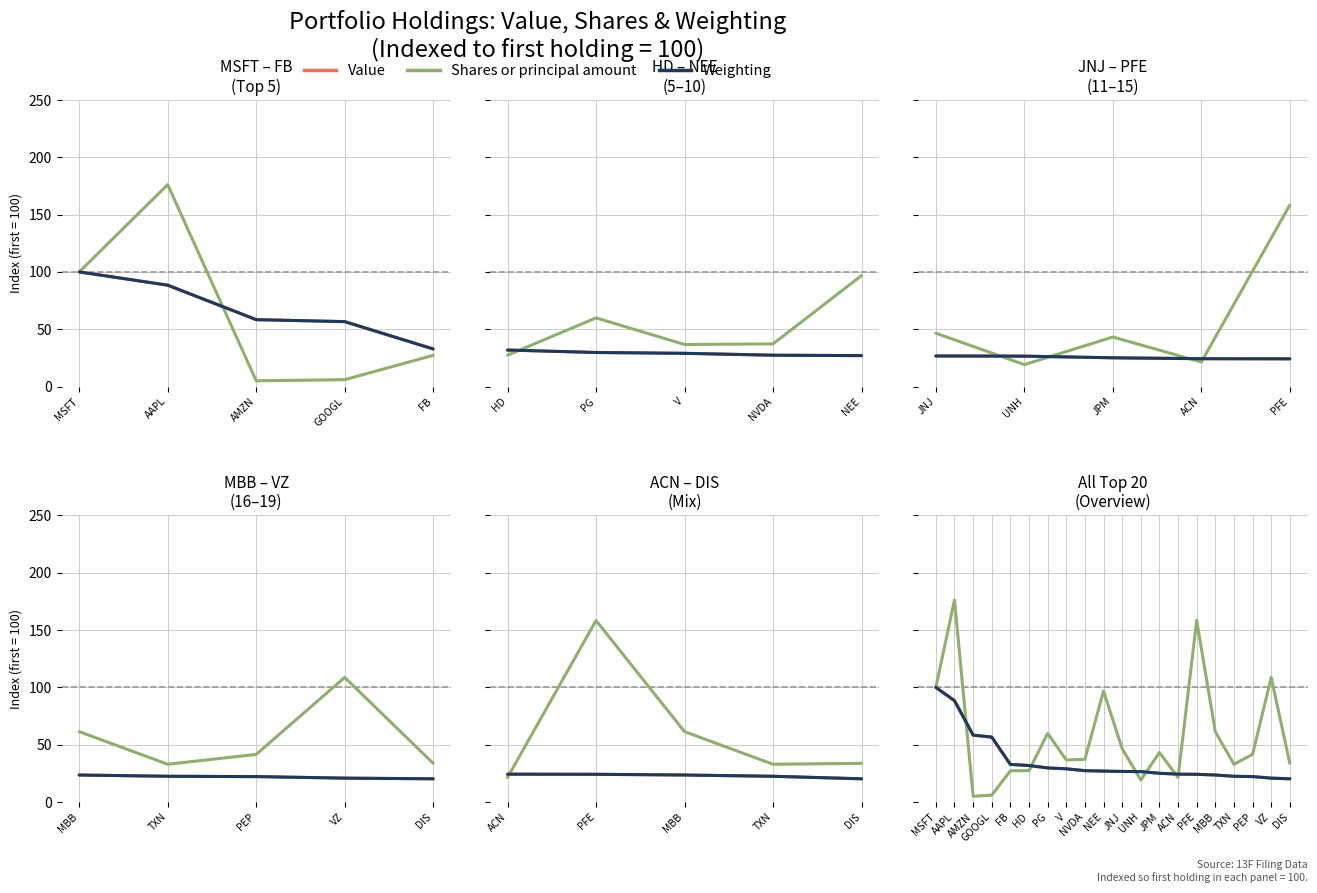

Between HD and ACN, which is larger?

HD